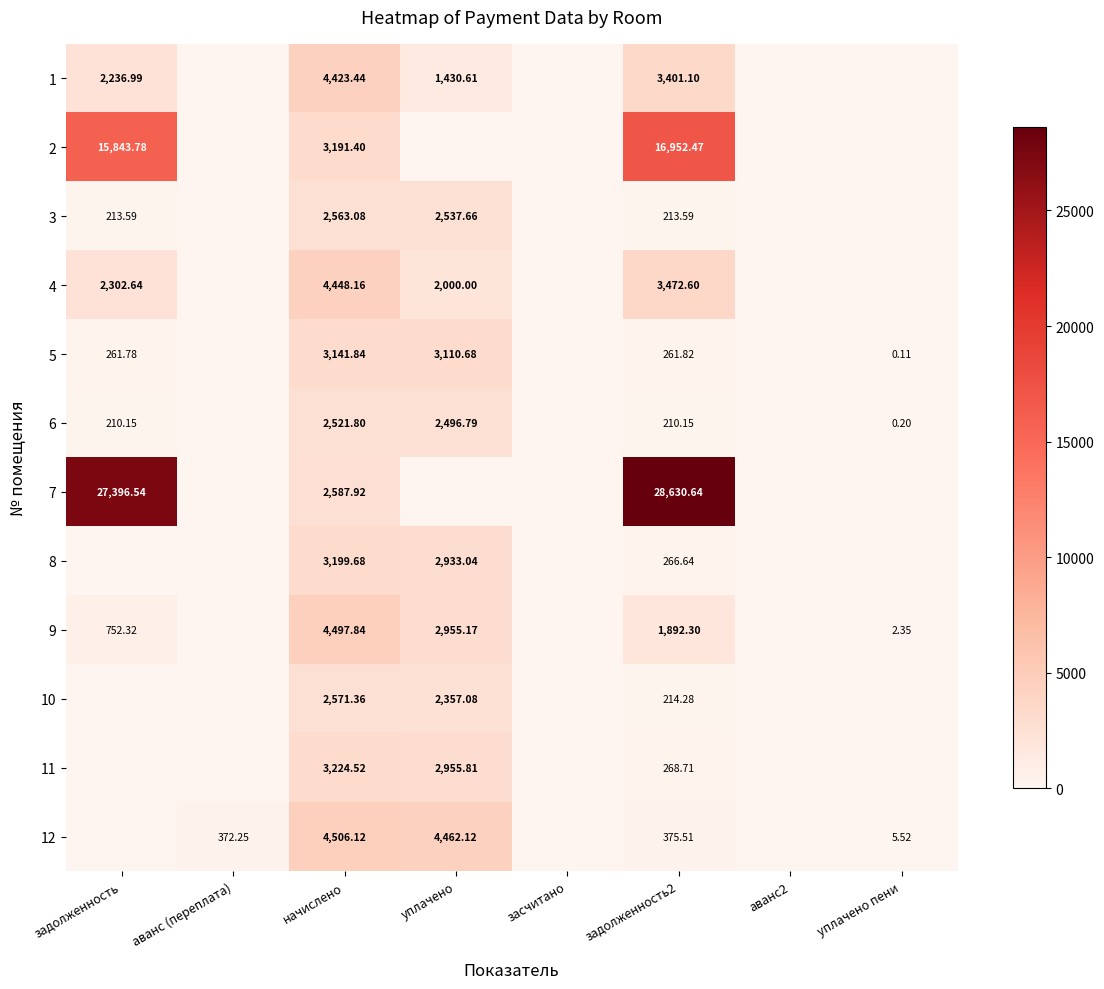

Which has a higher value, задолженность2 or аванс2?

задолженность2